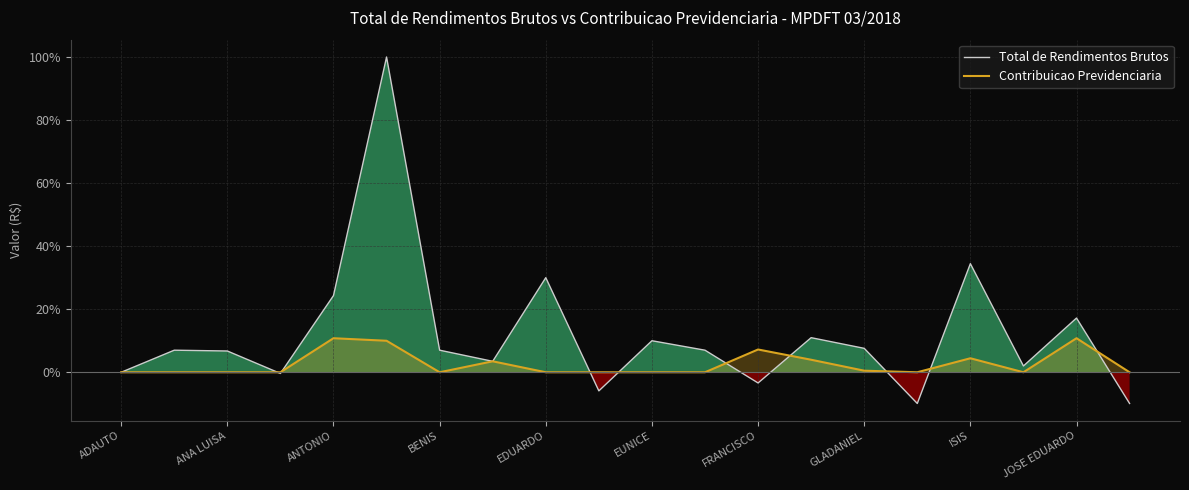

How many interior local peaks does the Contribuicao Previdenciaria series have?

5